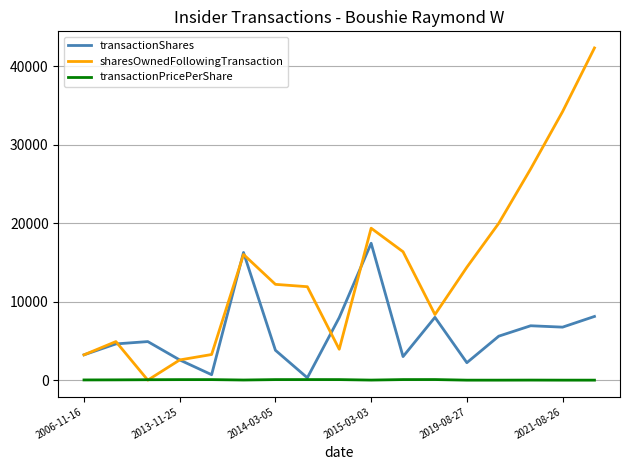

After their last crossing, which series has the higher values: sharesOwnedFollowingTransaction or transactionPricePerShare?

sharesOwnedFollowingTransaction